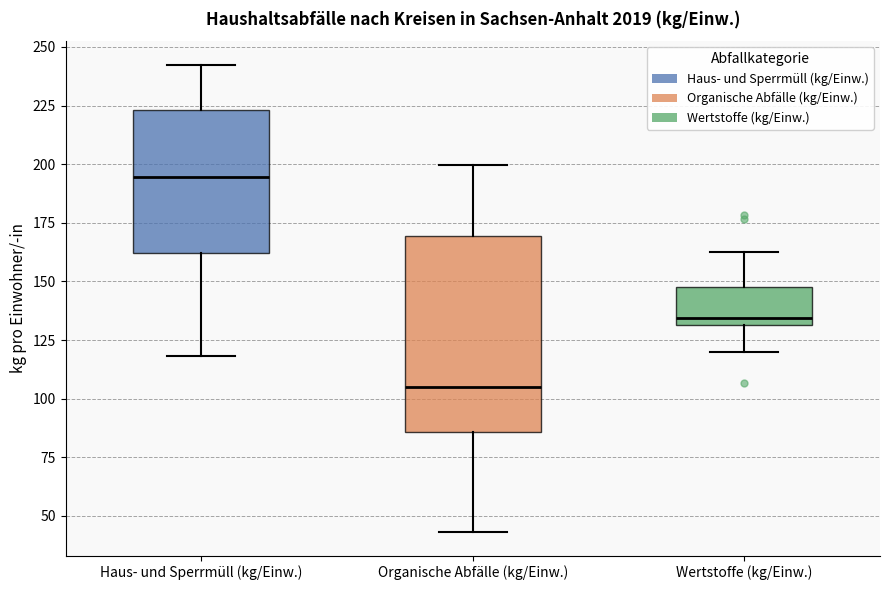

Where does the upper whisker of the box for Wertstoffe (kg/Einw.) end on the y-axis? The values are not printed on the chart, so give them approximately, as read against the axis.

165